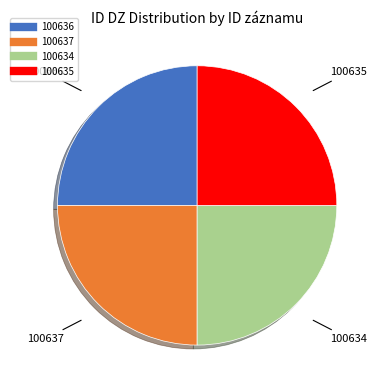

Does any single category account for the majority?

No